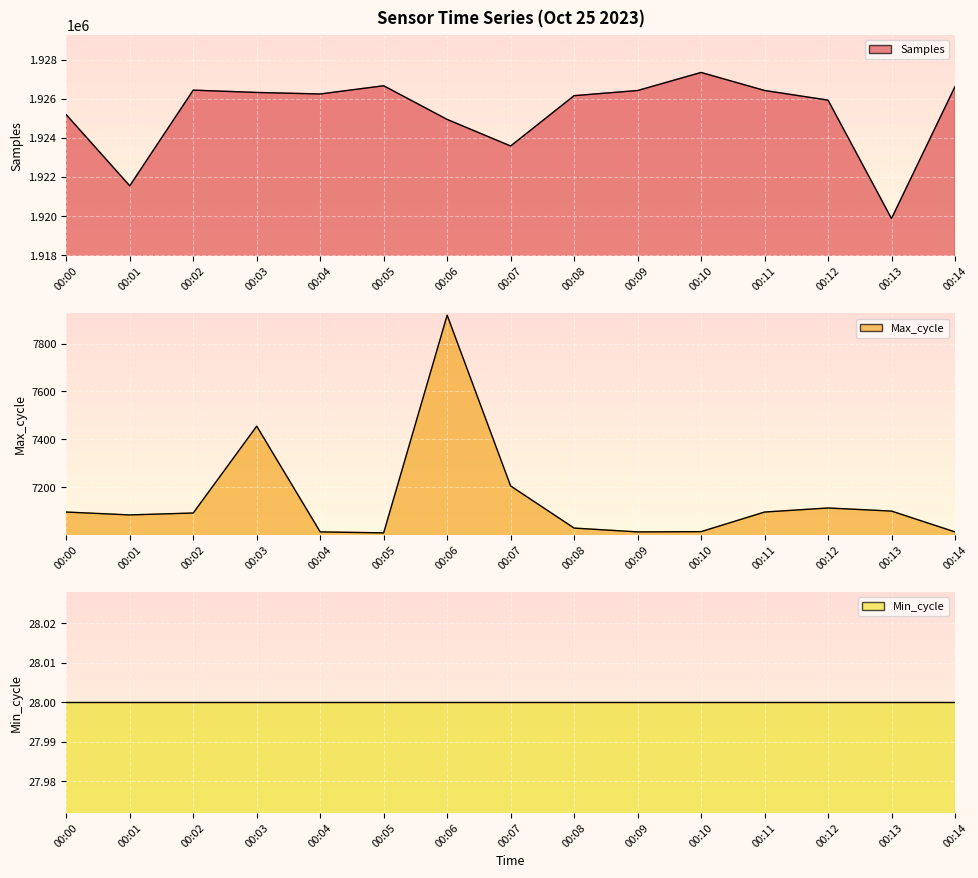

The value of Max_cycle at 00:09 is 10390. True or false?

False